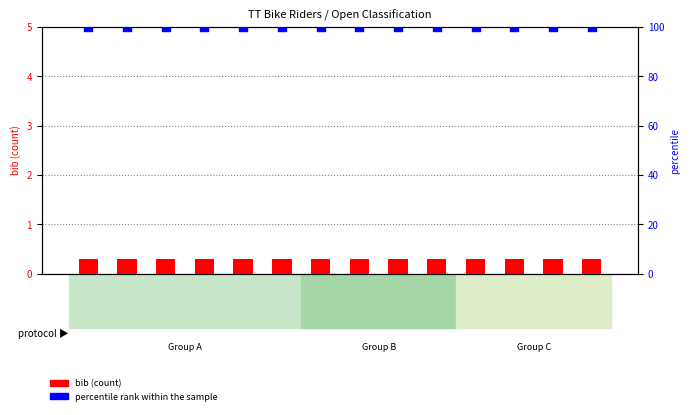

Which series has the largest Y range (max minus min)?

bib